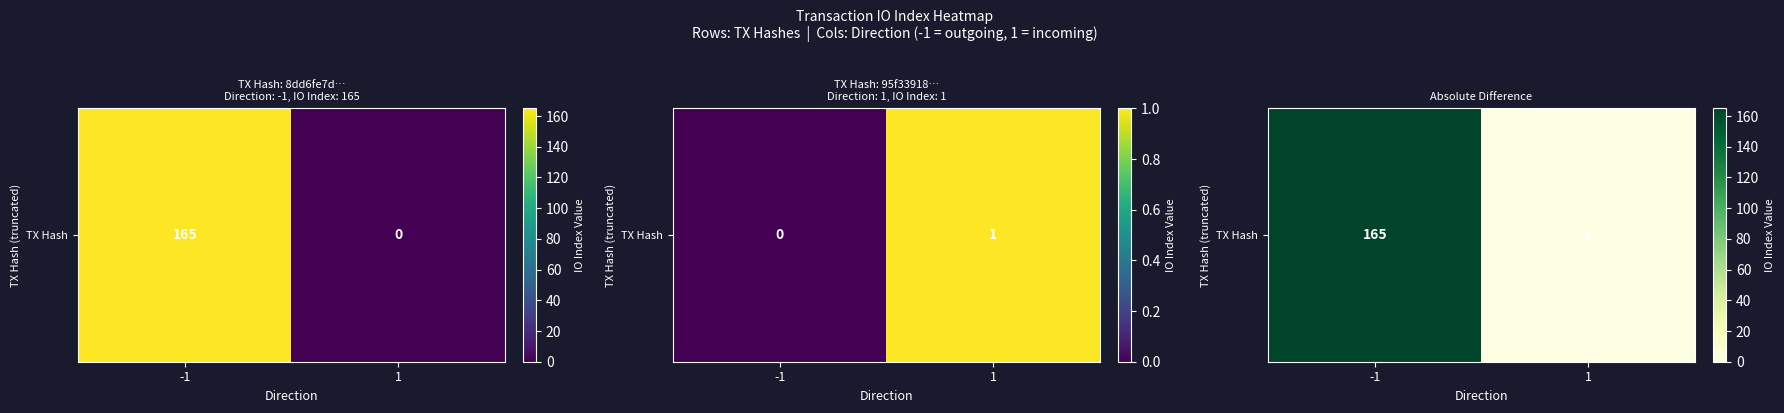

What is the average value?

83